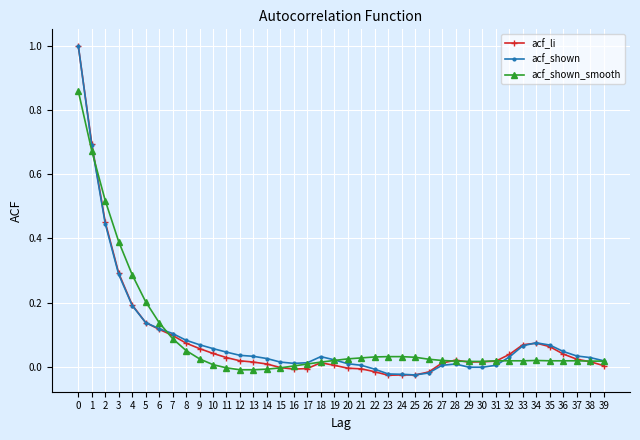

Where do acf_shown_smooth and acf_li first cross each other?

1 and 2